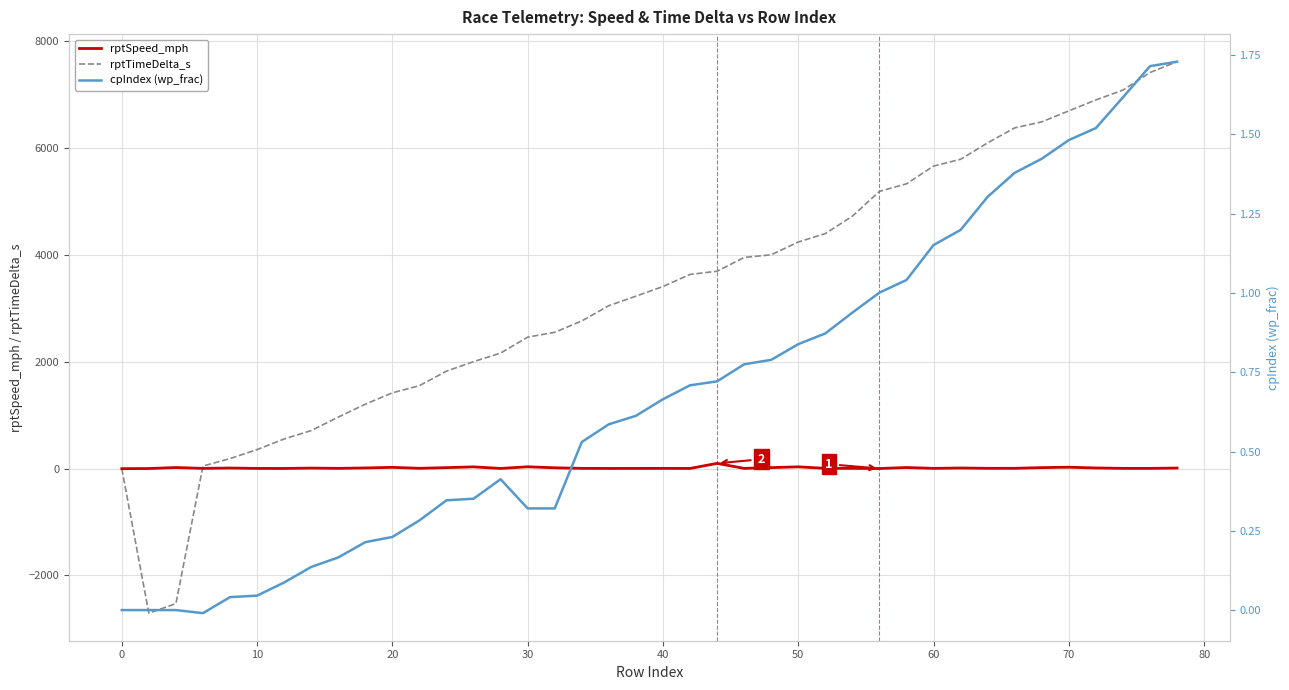

True or false: rptSpeed_mph and cpIndex (wp_frac) intersect in this chart.

False